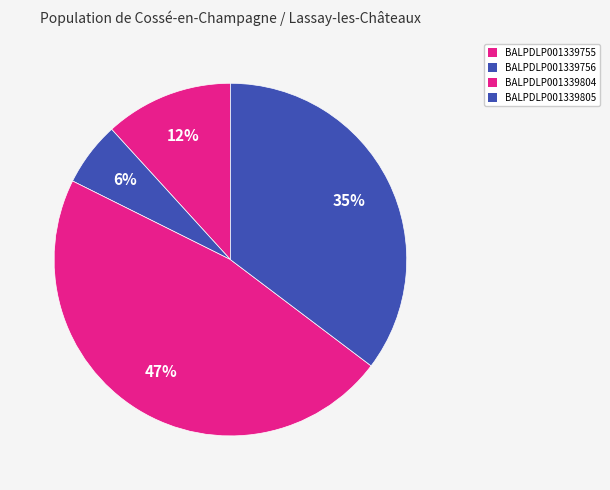

Is there a majority slice in this chart?

No